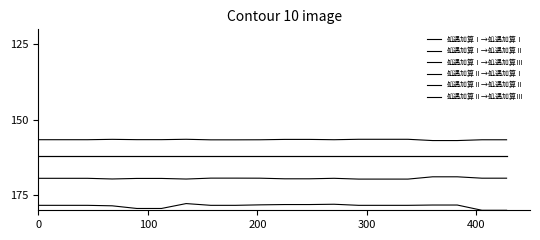

Reading left to right, extract all data points from this chart.

処遇加算Ⅰ→処遇加算Ⅰ: 162.0	162.0	162.0	162.0	162.0	162.0	162.0	162.0	162.0	162.0	162.0	162.0	162.0	162.0	162.0	162.0	162.0	162.0	162.0	162.0
処遇加算Ⅰ→処遇加算Ⅱ: 169.4	169.4	169.4	169.6	169.4	169.4	169.6	169.3	169.3	169.4	169.6	169.6	169.4	169.7	169.7	169.7	168.9	168.9	169.4	169.4
処遇加算Ⅰ→処遇加算Ⅲ: 191.8	191.8	191.8	192.4	193.3	193.3	191.5	191.7	191.7	191.5	191.8	191.8	191.3	192.3	192.3	192.3	190.8	190.8	194.0	194.0
処遇加算Ⅱ→処遇加算Ⅰ: 156.6	156.6	156.6	156.5	156.6	156.6	156.5	156.6	156.6	156.6	156.5	156.5	156.6	156.5	156.5	156.5	156.9	156.9	156.6	156.6
処遇加算Ⅱ→処遇加算Ⅱ: 162.0	162.0	162.0	162.0	162.0	162.0	162.0	162.0	162.0	162.0	162.0	162.0	162.0	162.0	162.0	162.0	162.0	162.0	162.0	162.0
処遇加算Ⅱ→処遇加算Ⅲ: 178.4	178.4	178.4	178.5	179.4	179.4	177.8	178.4	178.4	178.2	178.1	178.1	178.0	178.4	178.4	178.4	178.3	178.3	180.0	180.0